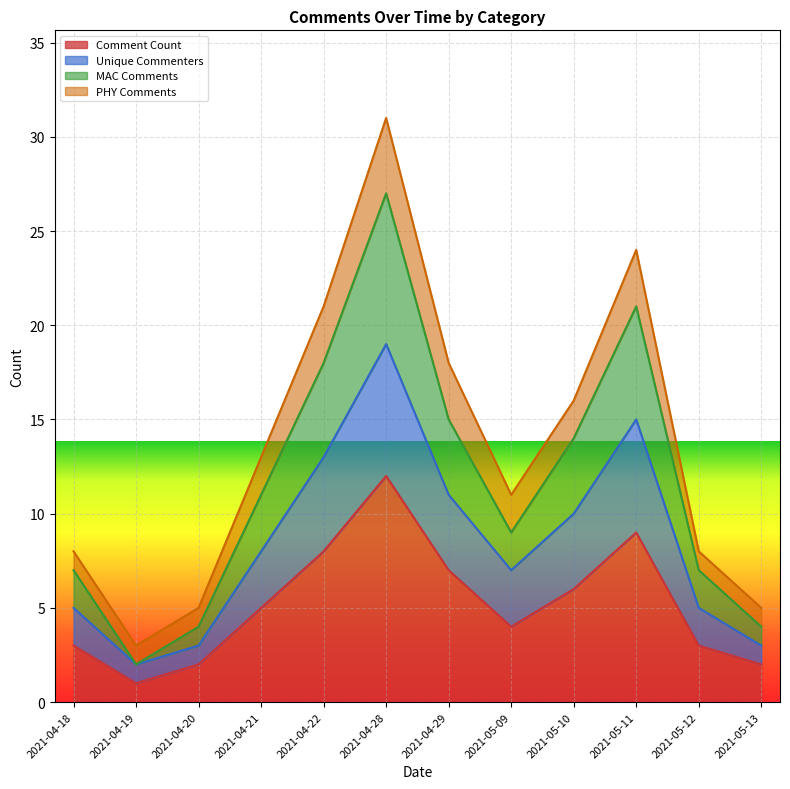

True or false: Unique Commenters and MAC Comments cross at least once.

False